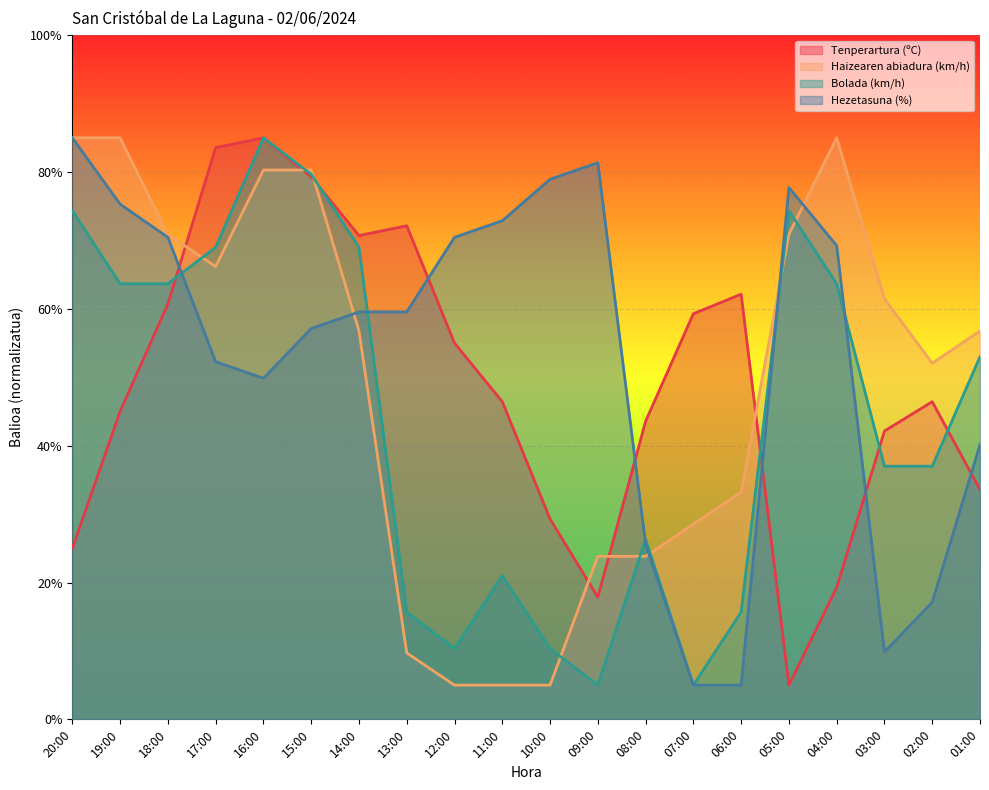

How many interior local valleys does the Tenperartura (ºC) series have?

3